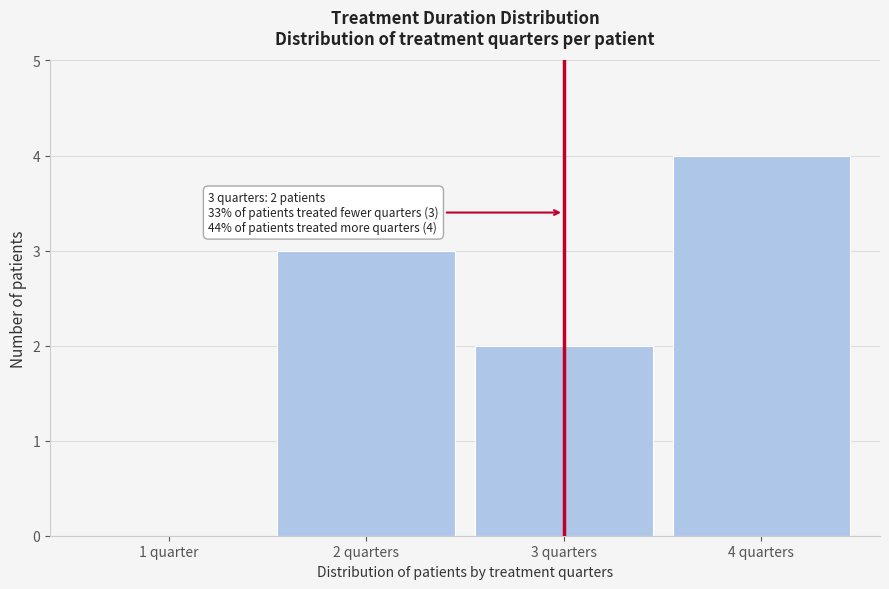

Reading left to right, what are all the values shown in this chart?

1 quarter=0	2 quarters=3	3 quarters=2	4 quarters=4